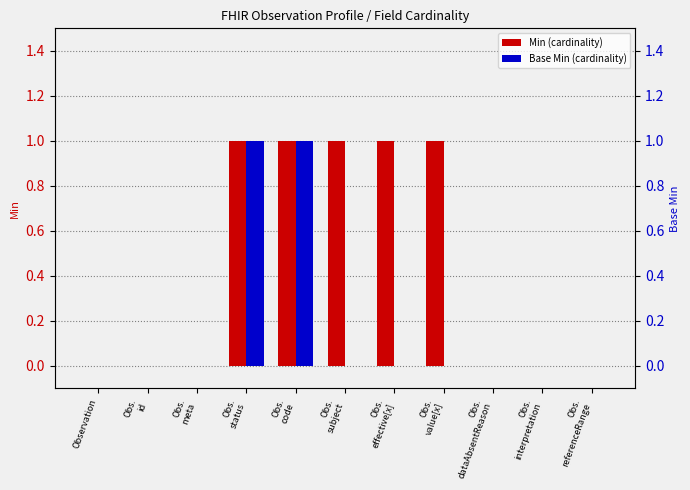

The Min series shows 0 at Obs.
interpretation. True or false?

True